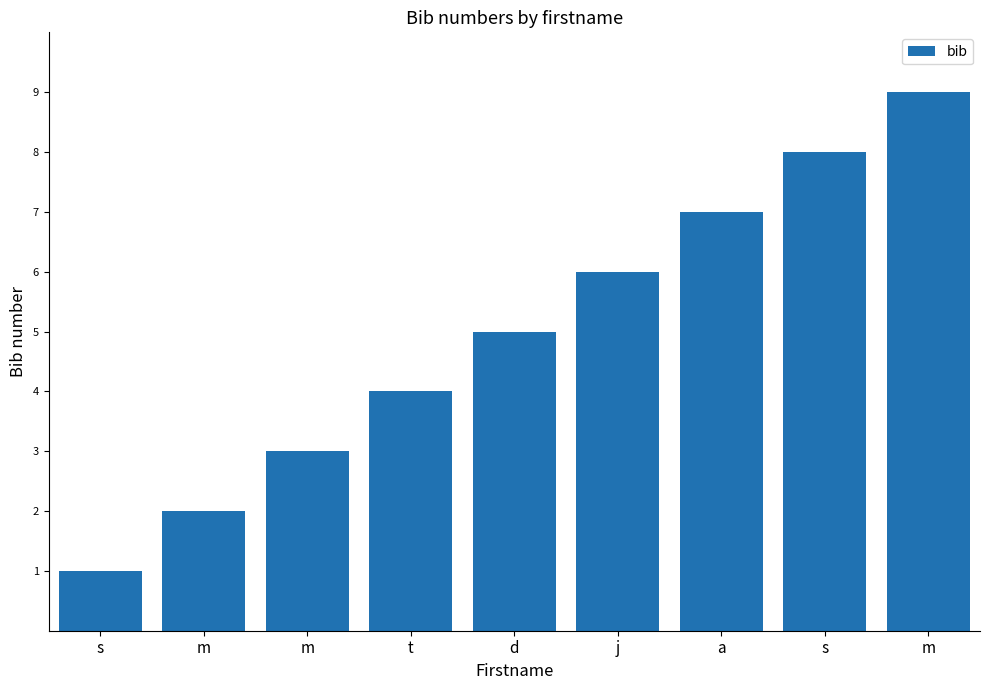

Does the chart contain stacked bars?

No